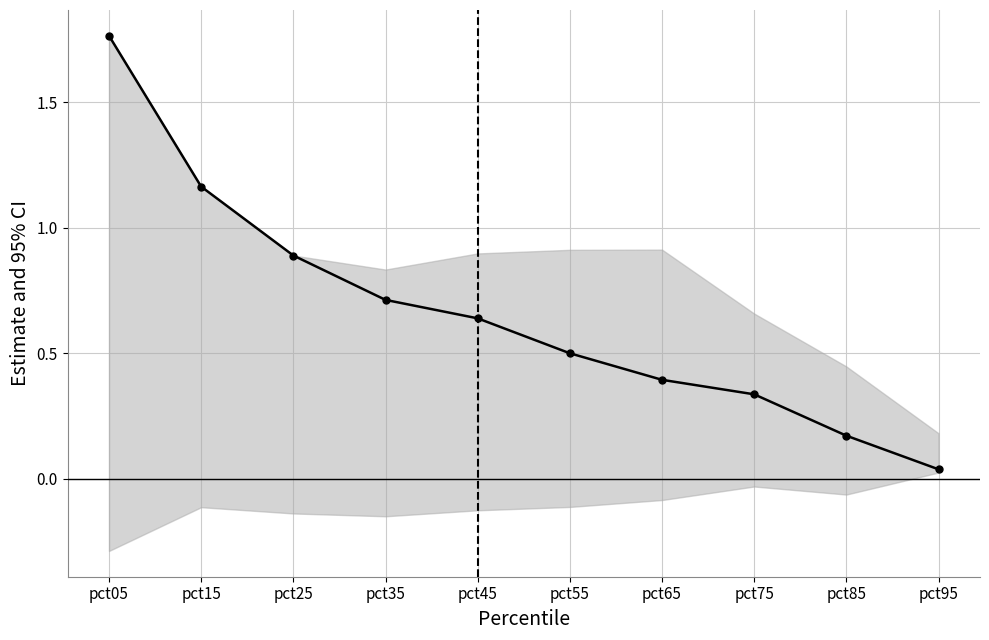

Reading left to right, extract all data points from this chart.

pct05=1.8	pct15=1.2	pct25=0.9	pct35=0.7	pct45=0.6	pct55=0.5	pct65=0.4	pct75=0.3	pct85=0.2	pct95=0.0